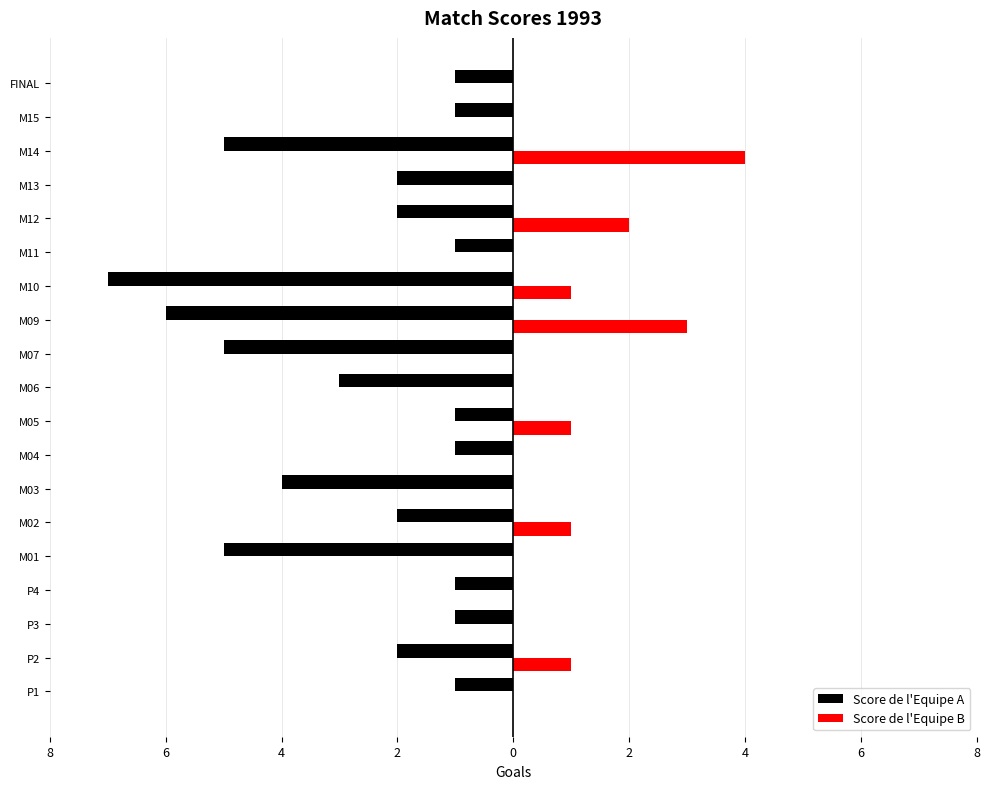

What are all the series names shown in the legend?

Score de l'Equipe A, Score de l'Equipe B